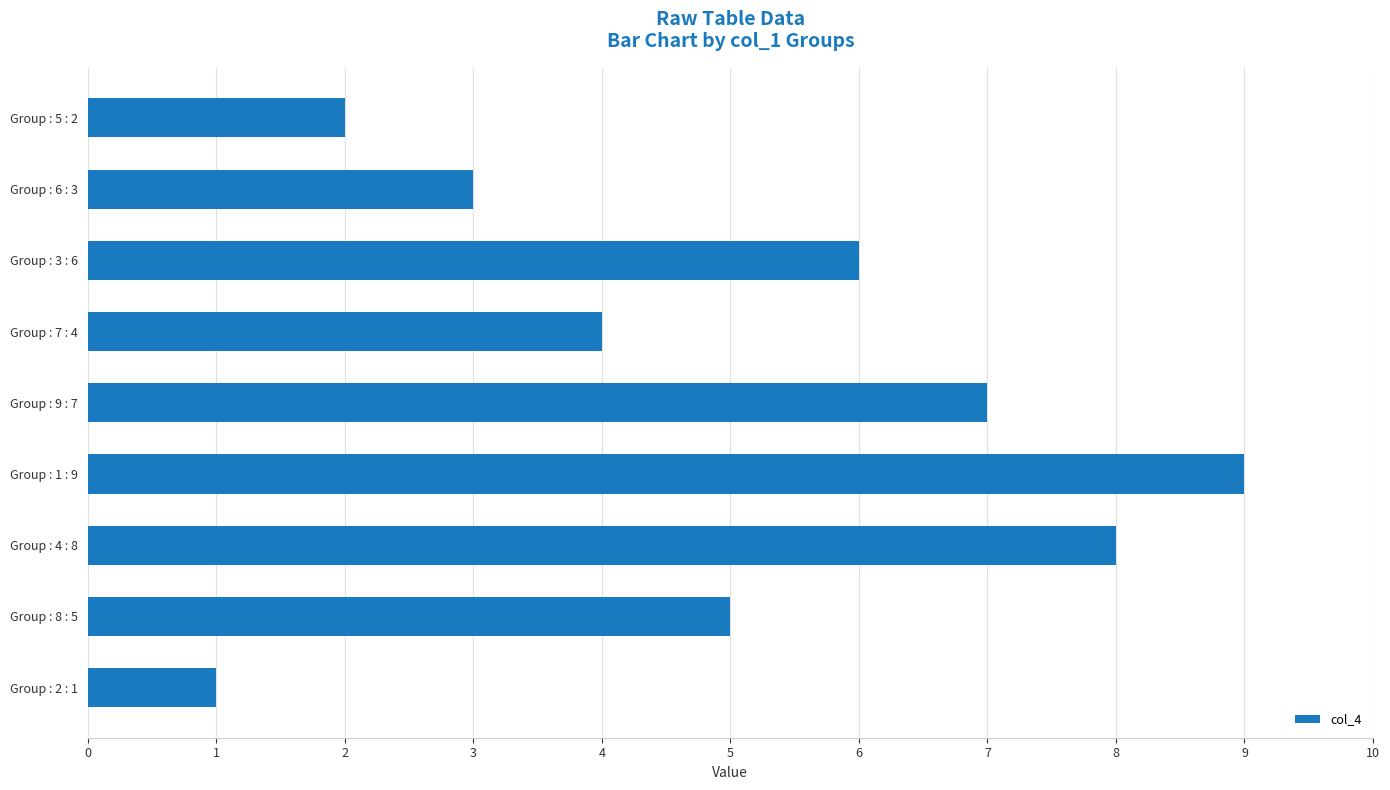

What is the sum of all values?

45